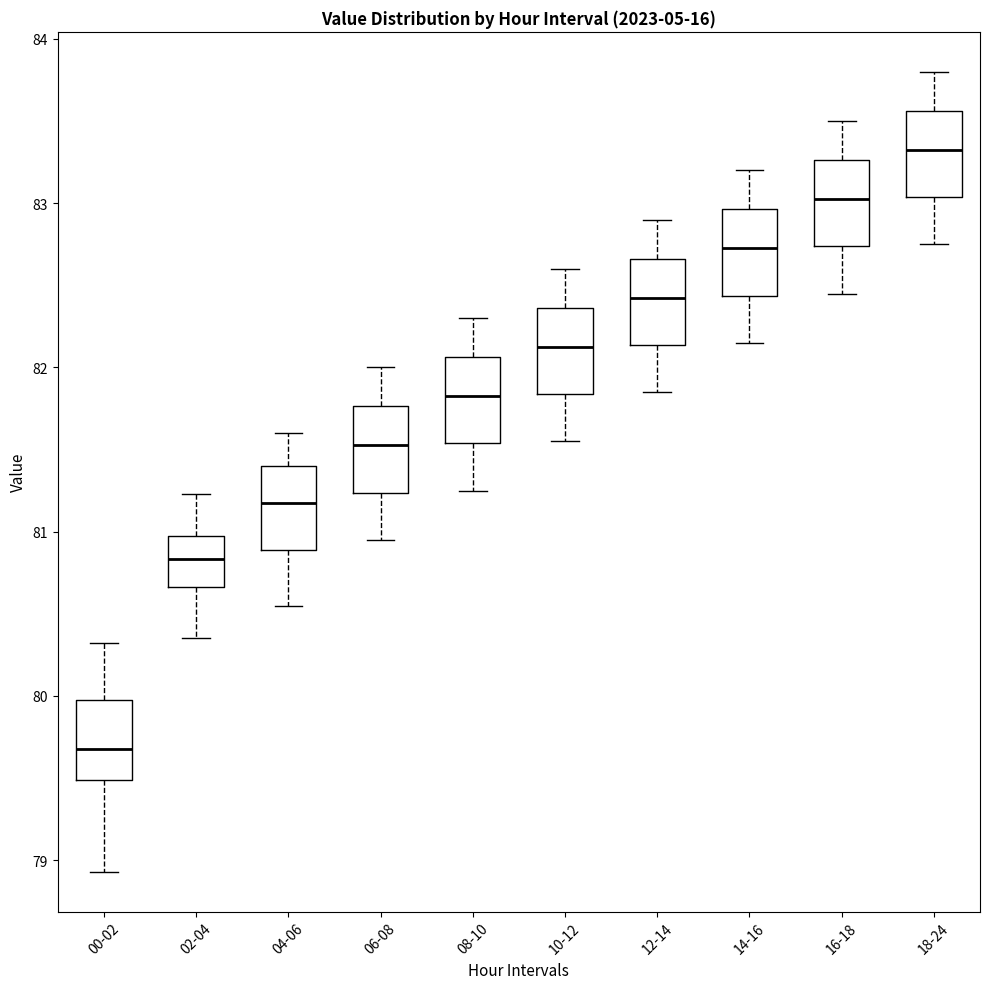

Reading left to right, transcribe this box plot: for each box, give where its median line is, the range the box spans, and where its two whiskers end, as read against the y-axis. The values are not printed on the chart, so give them approximately, as read against the axis.

00-02: median 79.7, box 79.5 to 80.0, whiskers 78.9 to 80.3
02-04: median 80.8, box 80.7 to 81.0, whiskers 80.4 to 81.2
04-06: median 81.2, box 80.9 to 81.4, whiskers 80.6 to 81.6
06-08: median 81.5, box 81.2 to 81.8, whiskers 81.0 to 82.0
08-10: median 81.8, box 81.5 to 82.1, whiskers 81.3 to 82.3
10-12: median 82.1, box 81.8 to 82.4, whiskers 81.6 to 82.6
12-14: median 82.4, box 82.1 to 82.7, whiskers 81.9 to 82.9
14-16: median 82.7, box 82.4 to 83.0, whiskers 82.2 to 83.2
16-18: median 83.0, box 82.7 to 83.3, whiskers 82.5 to 83.5
18-24: median 83.3, box 83.0 to 83.6, whiskers 82.8 to 83.8